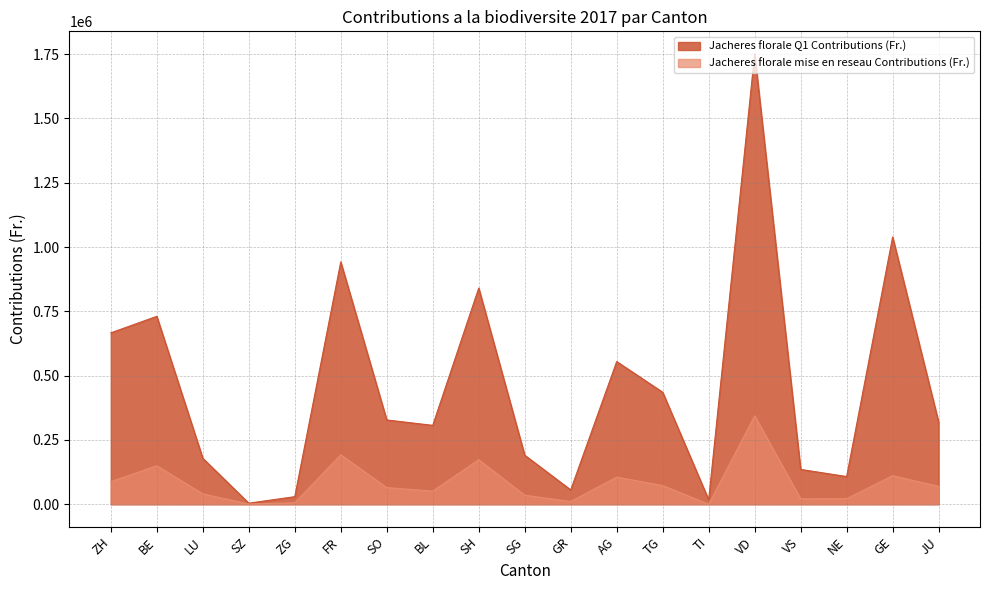

Which has a higher value, SG or GR?

SG